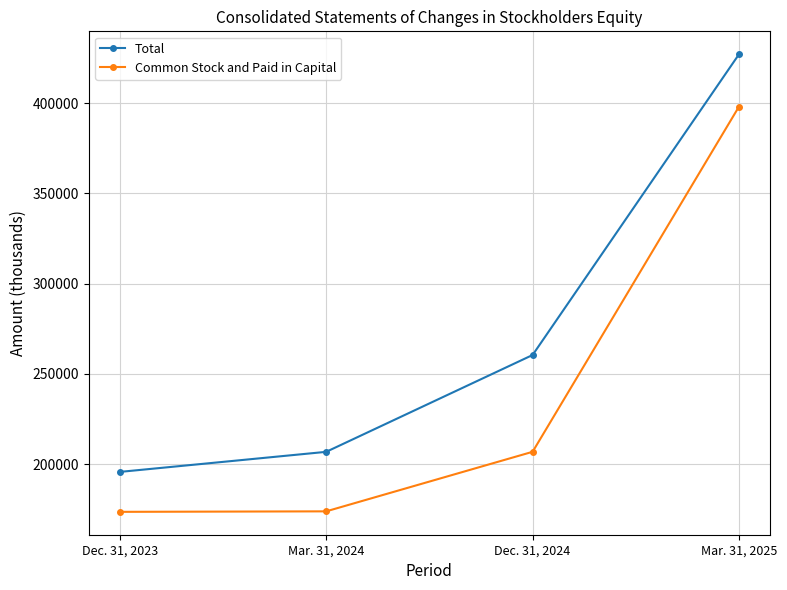

What is the total value across all series at Mar. 31, 2025?

825143